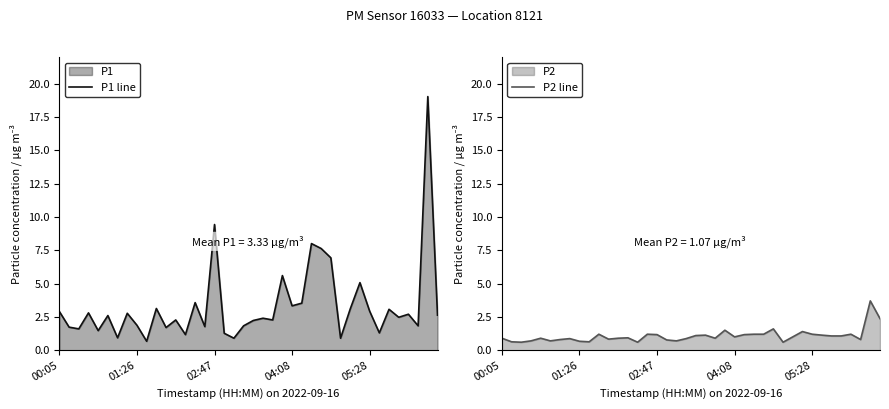

What is the approximate value of P1 line at 31?

5.1